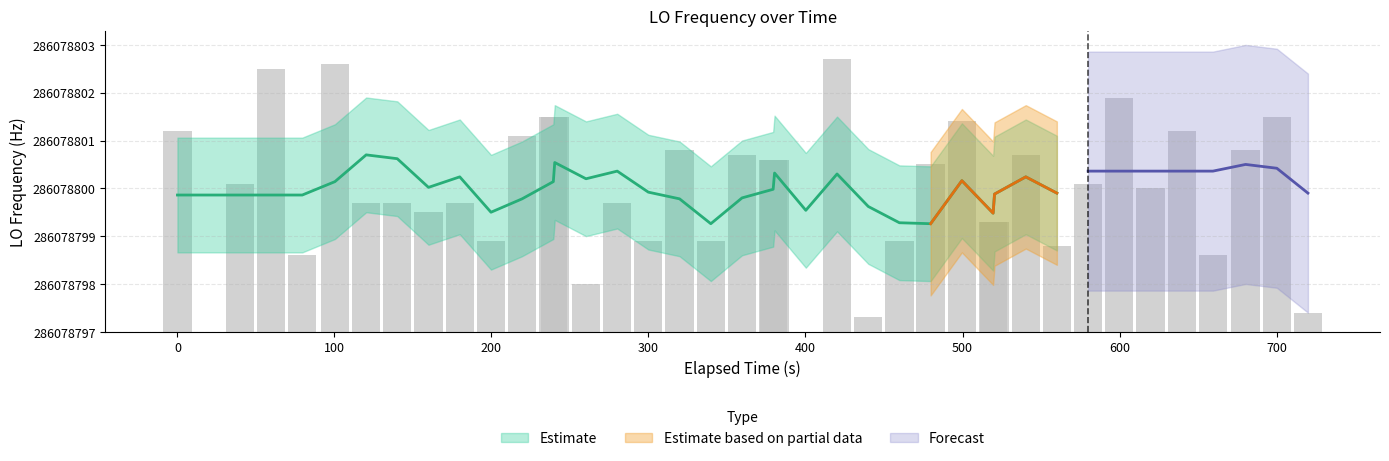

What is the value of the 1st bar from the left?

4.2